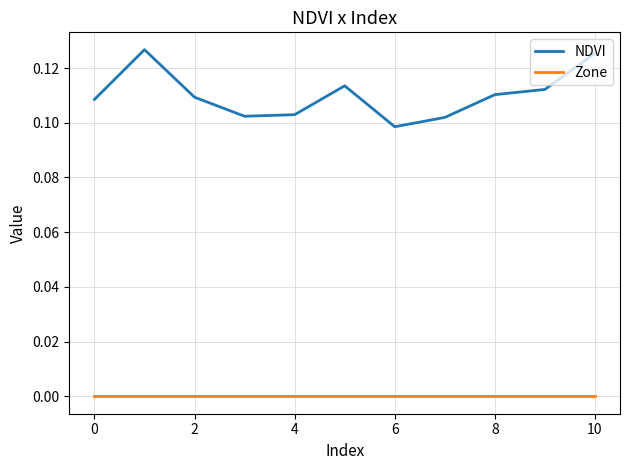

True or false: Zone and NDVI intersect in this chart.

False